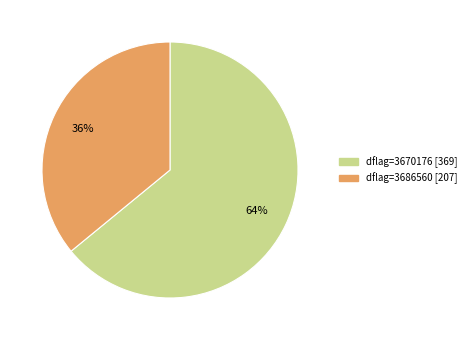

How many segments does this pie chart have?

2